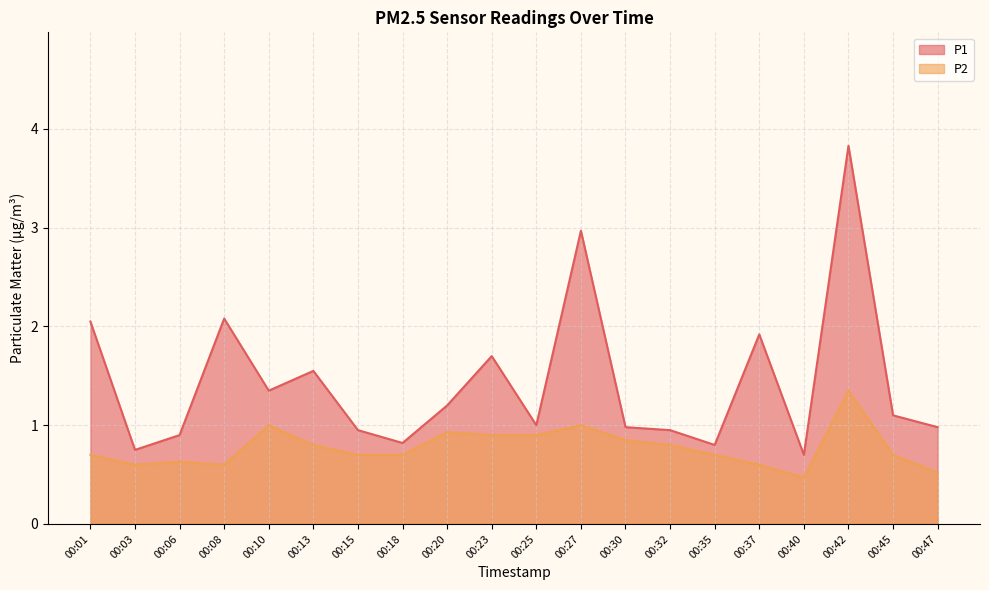

How many data points in P1 are above 1?

10